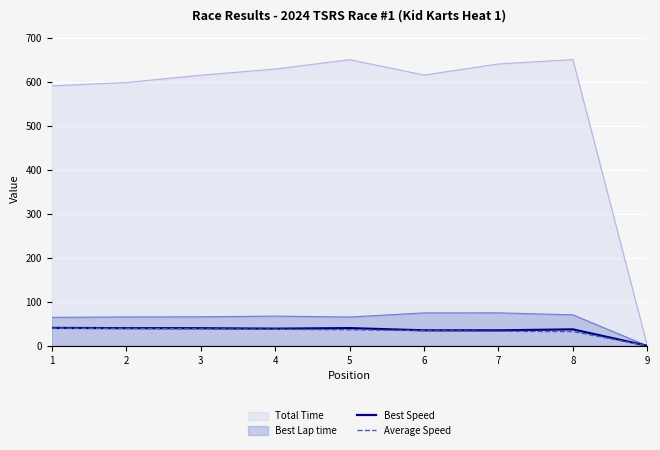

Where does the Average Speed series first go above 36?

1